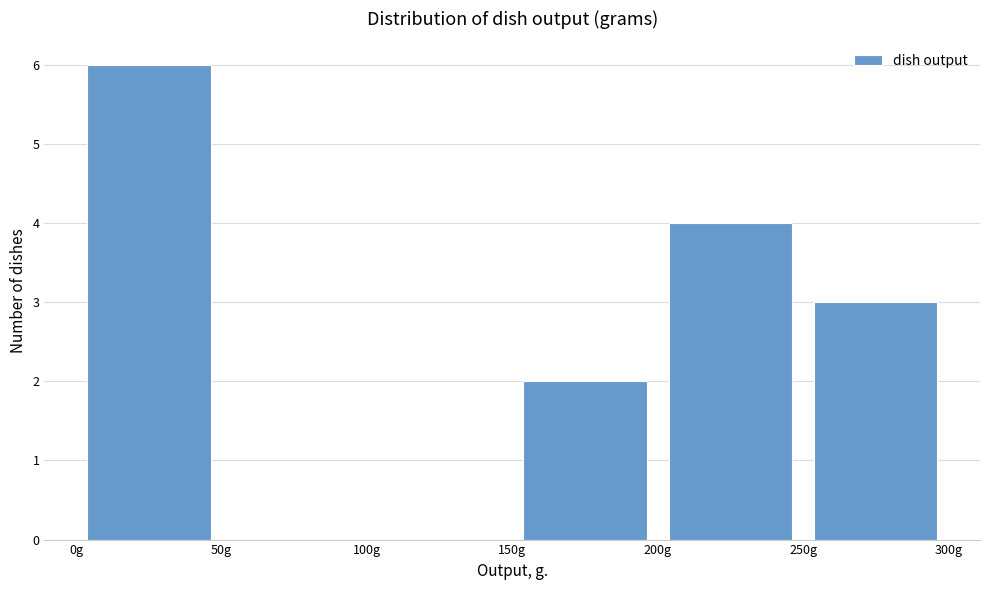

Reading left to right, transcribe this chart: for each bar, give the range it covers on the x-axis and its height. The values are not printed on the chart, so give them approximately, as read against the axis.

0 to 50: 6
50 to 100: 0
100 to 150: 0
150 to 200: 2
200 to 250: 4
250 to 300: 3